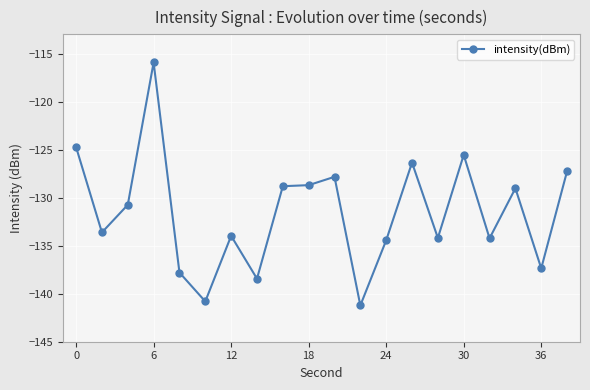

True or false: there are more than 0 points higher than both neighbors.

True